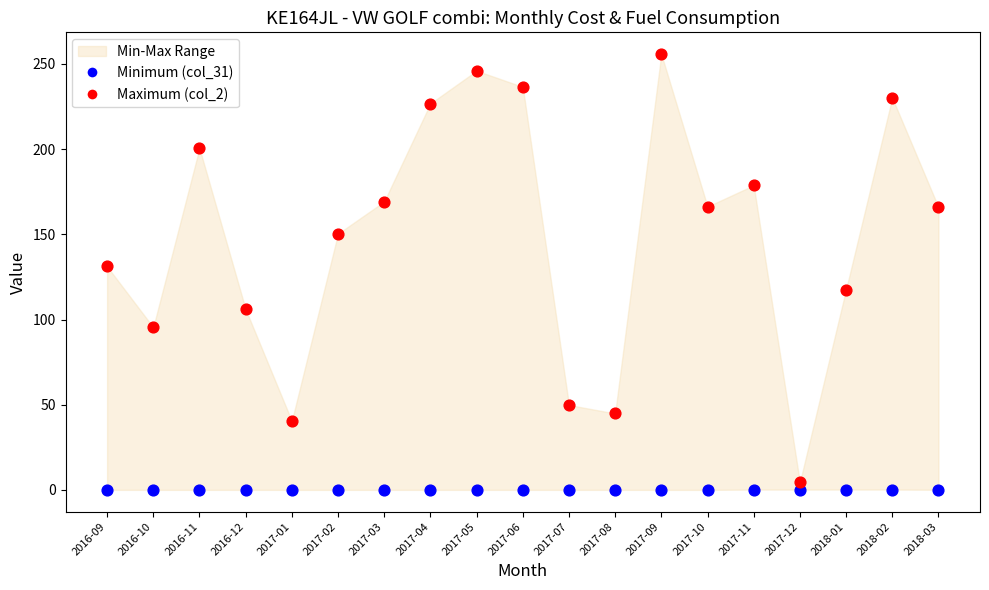

Which series has the widest spread of Y values?

Maximum (col_2)